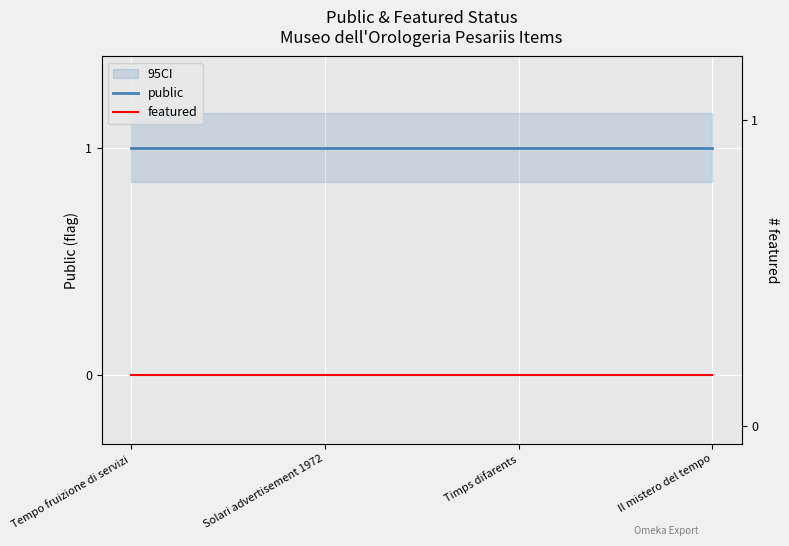

Which series has the widest spread of values?

public